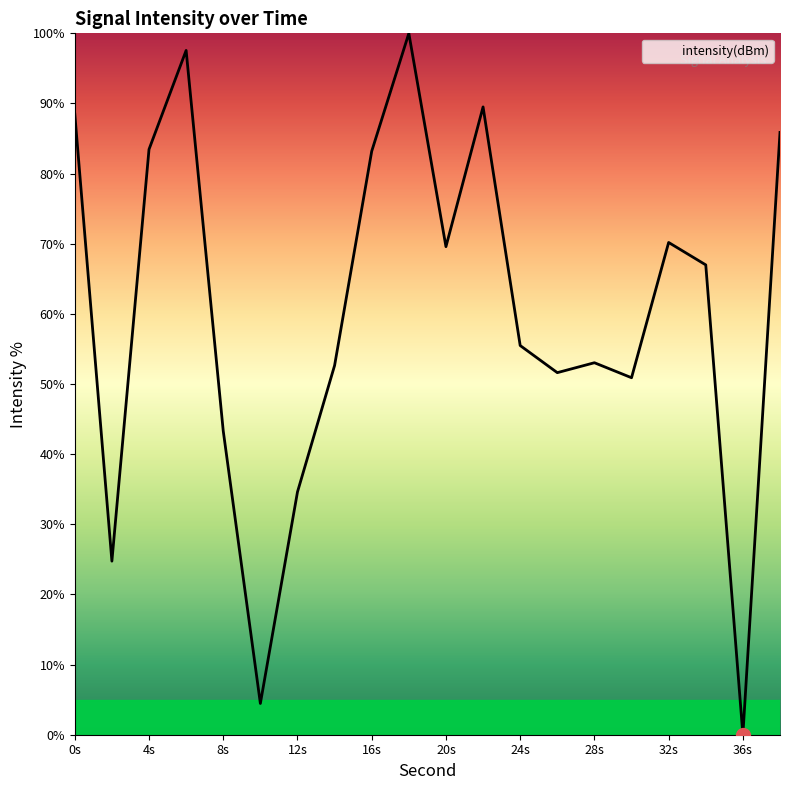

How many lines are shown in the chart?

1